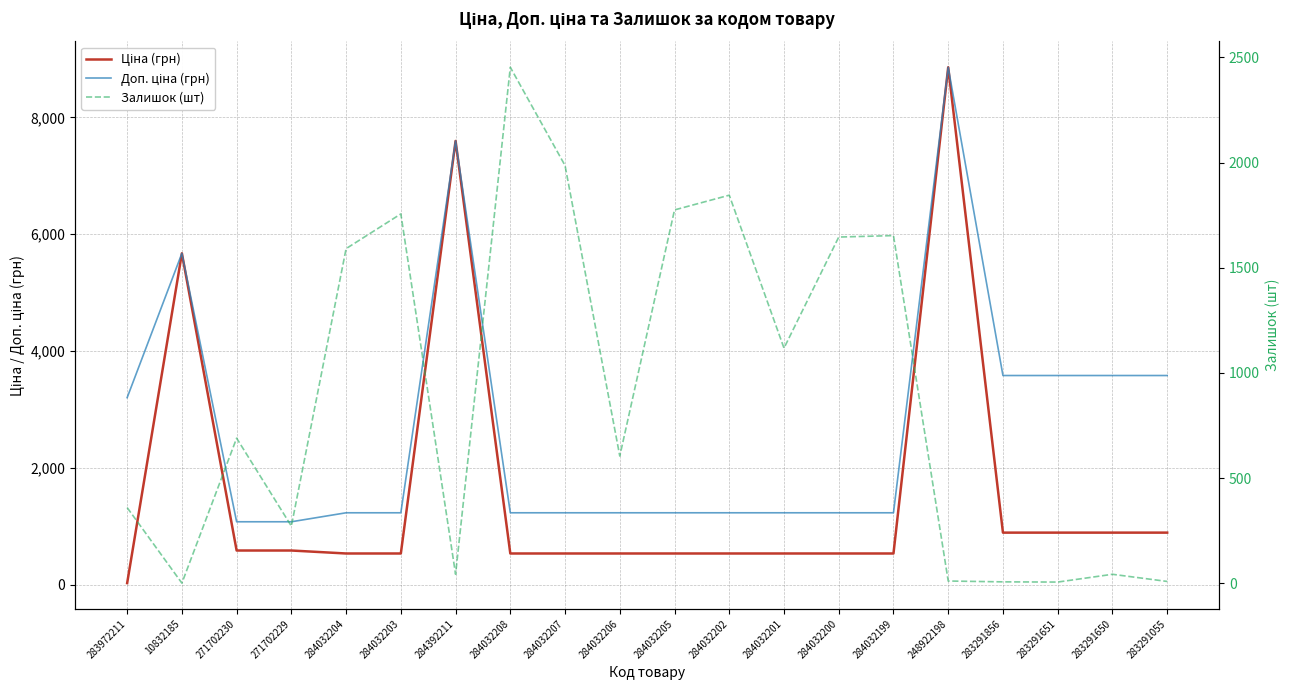

What is the maximum value shown in the chart?

8856.7